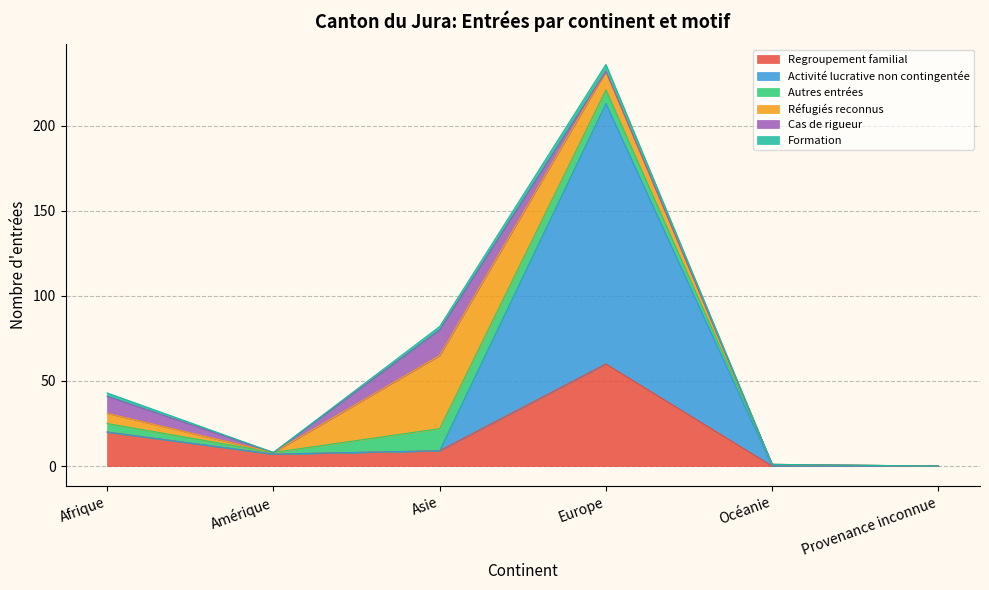

True or false: Réfugiés reconnus has a value of 8 at Afrique.

False